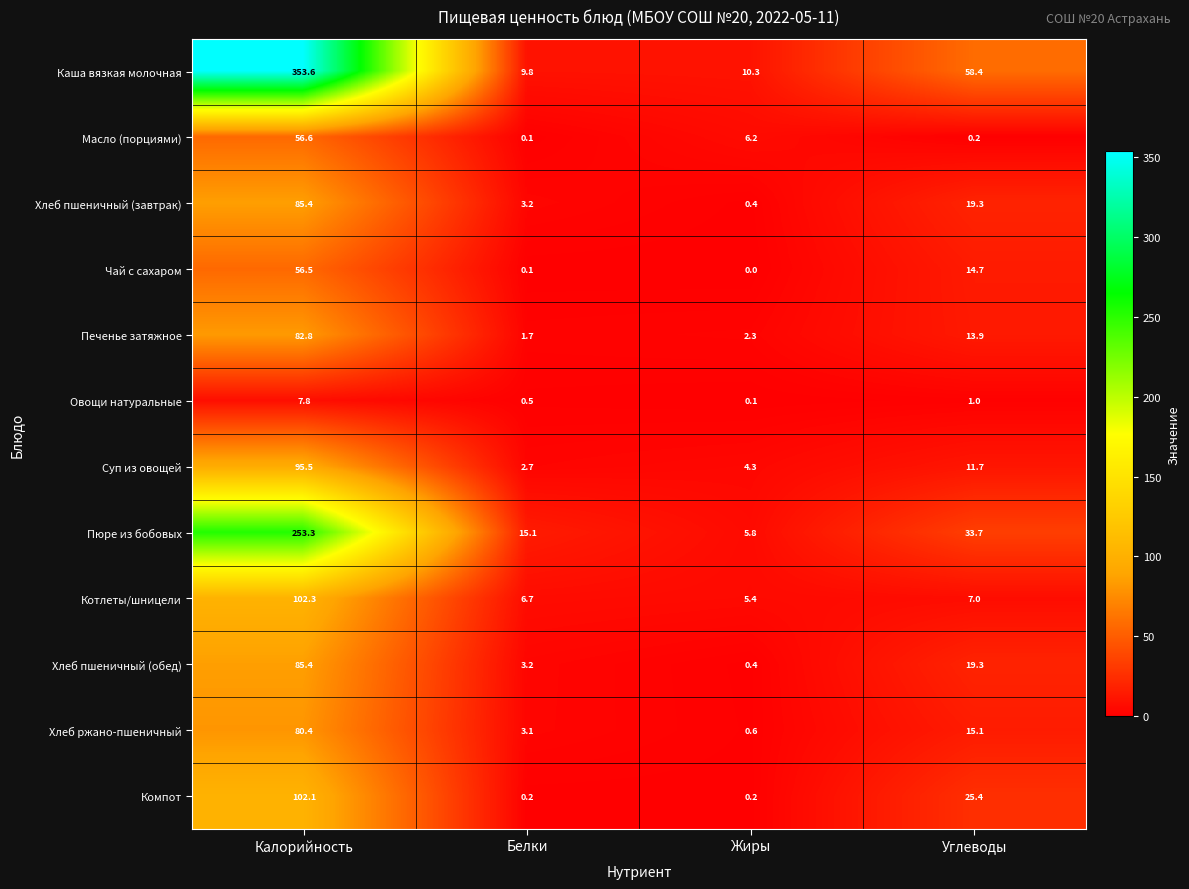

The value of Масло (порциями) at Калорийность is 30.1. True or false?

False